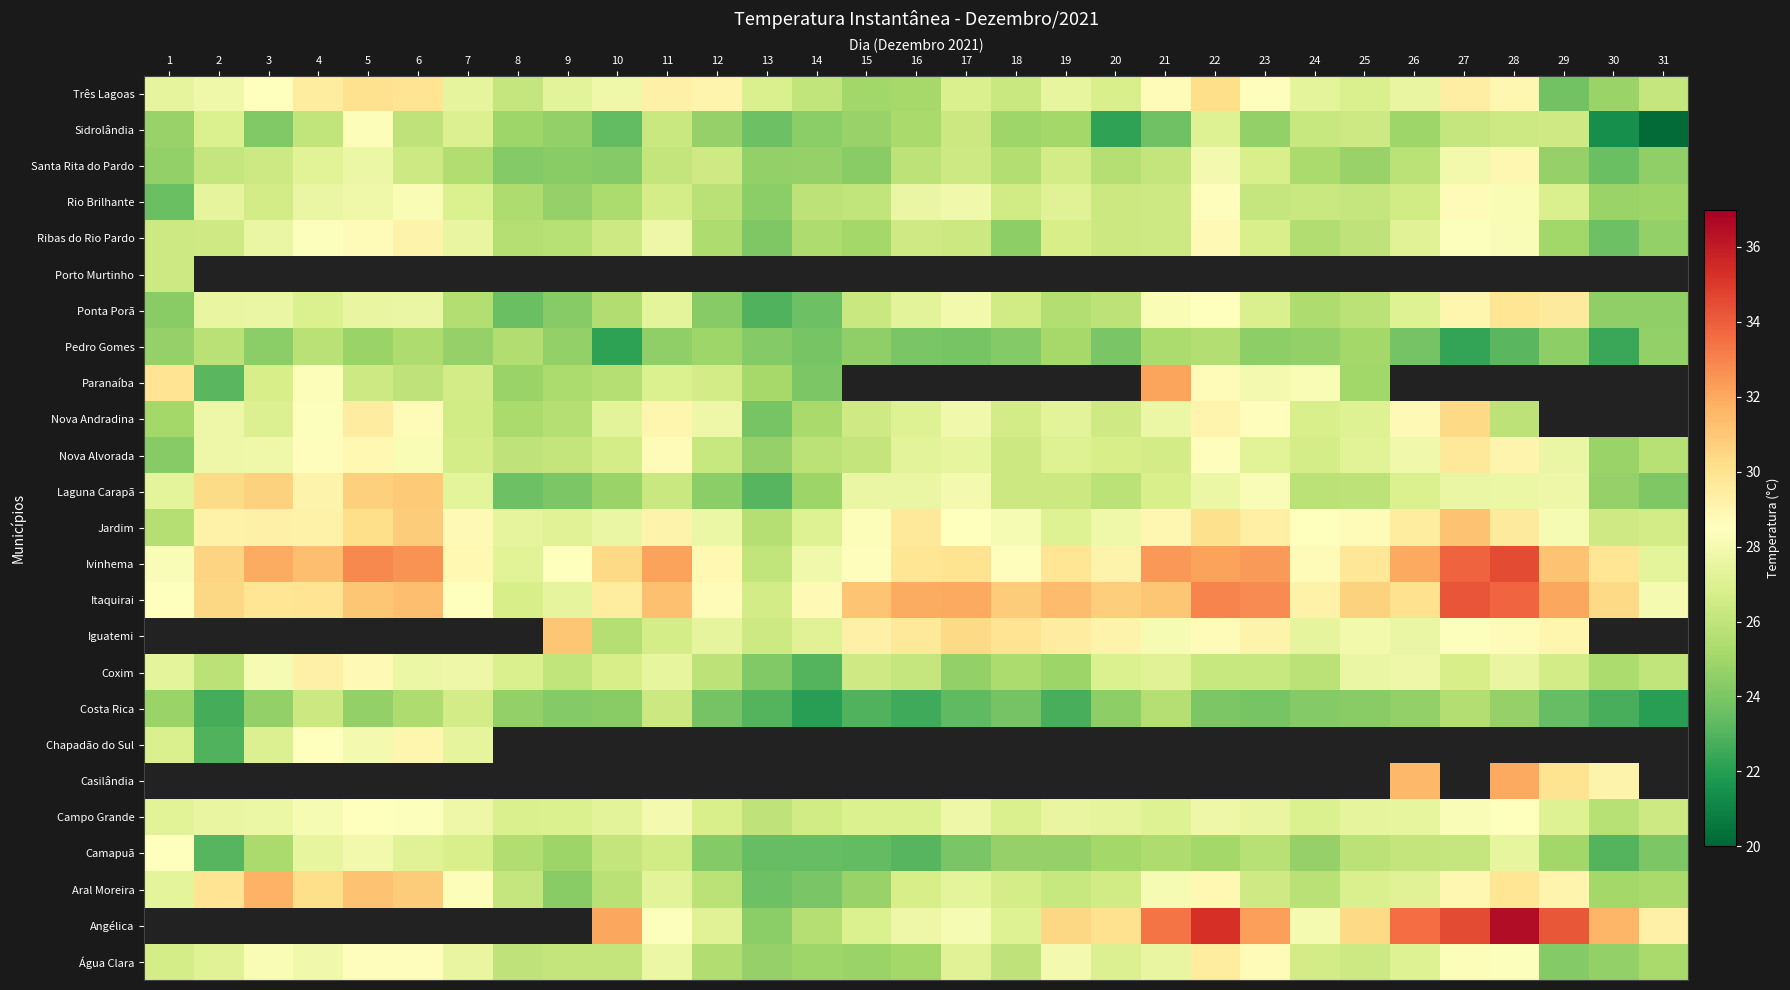

At which label is Campo Grande closest to 27?

15